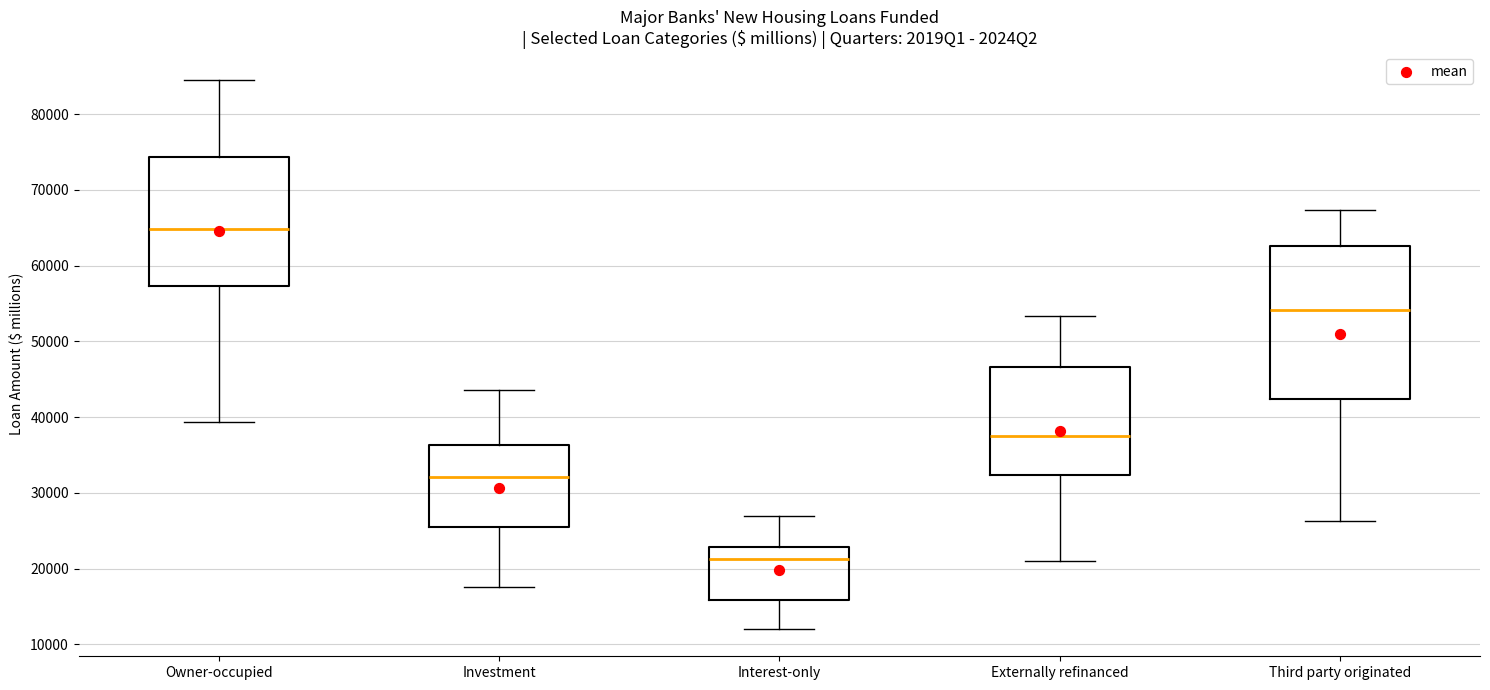

Comparing the boxes themselves (not the whiskers), which one is the tallest?

Third party originated